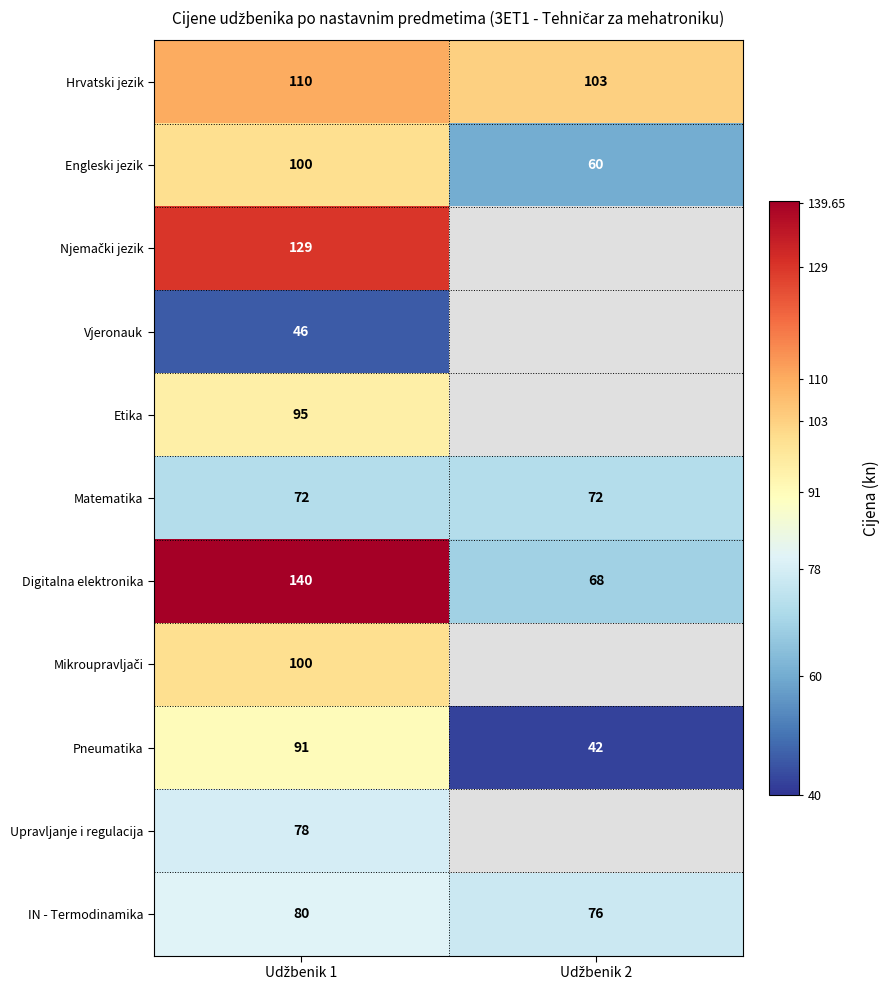

What is the difference between the maximum and minimum values in the Hrvatski jezik series?

7